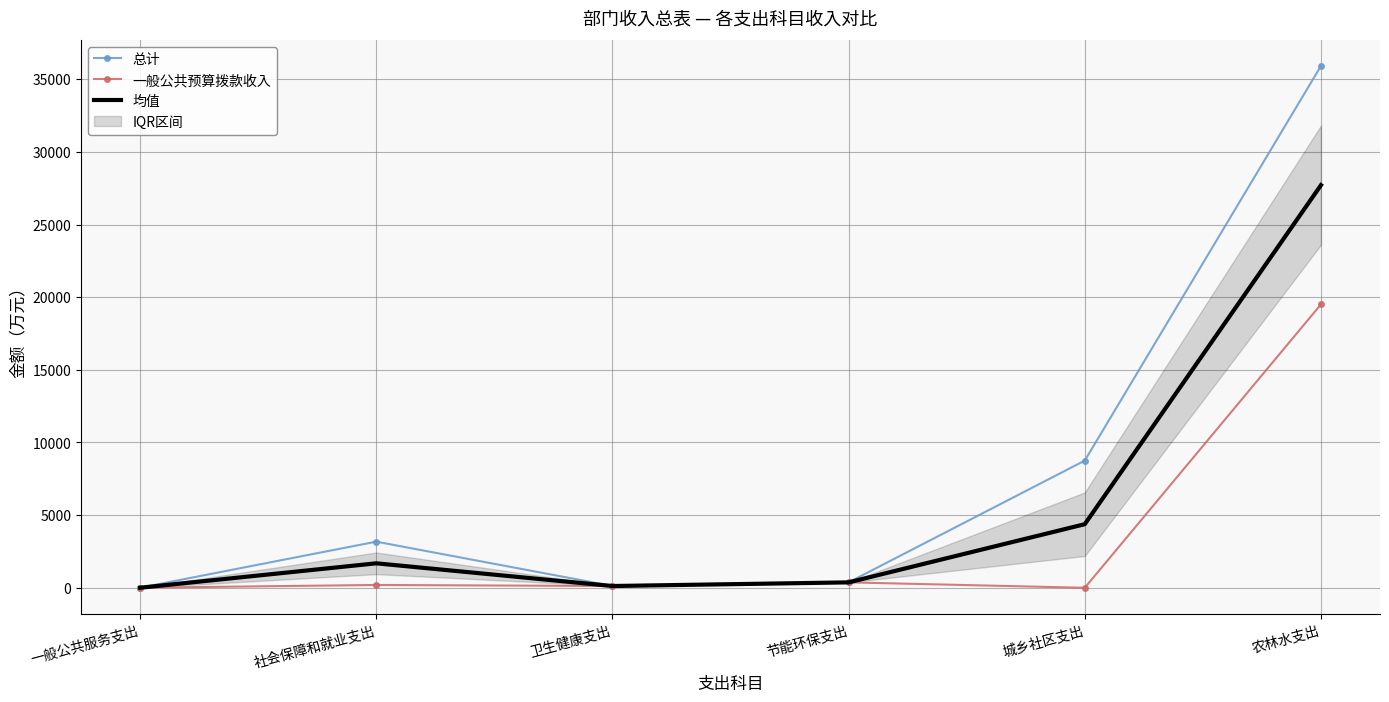

How many lines are shown in the chart?

3